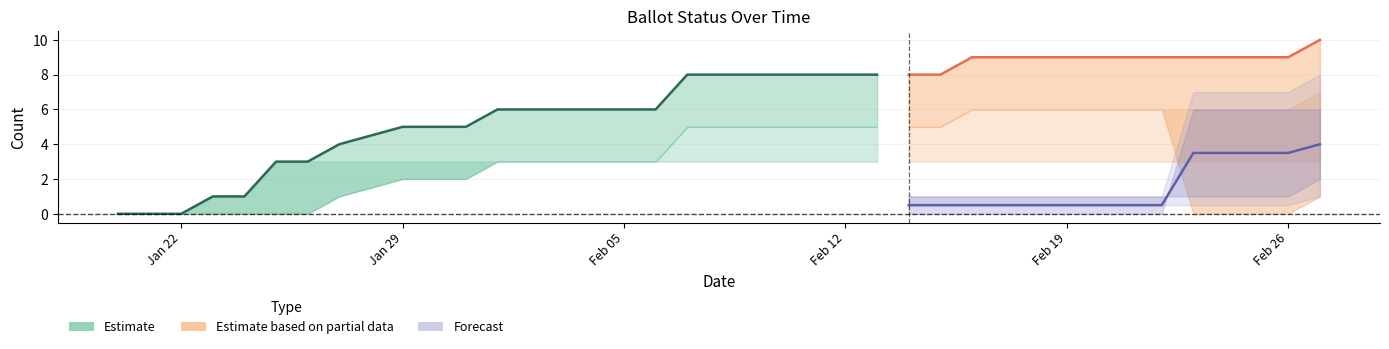

True or false: COUNTABLE has a value of 6 at 16-Feb-2024.

False